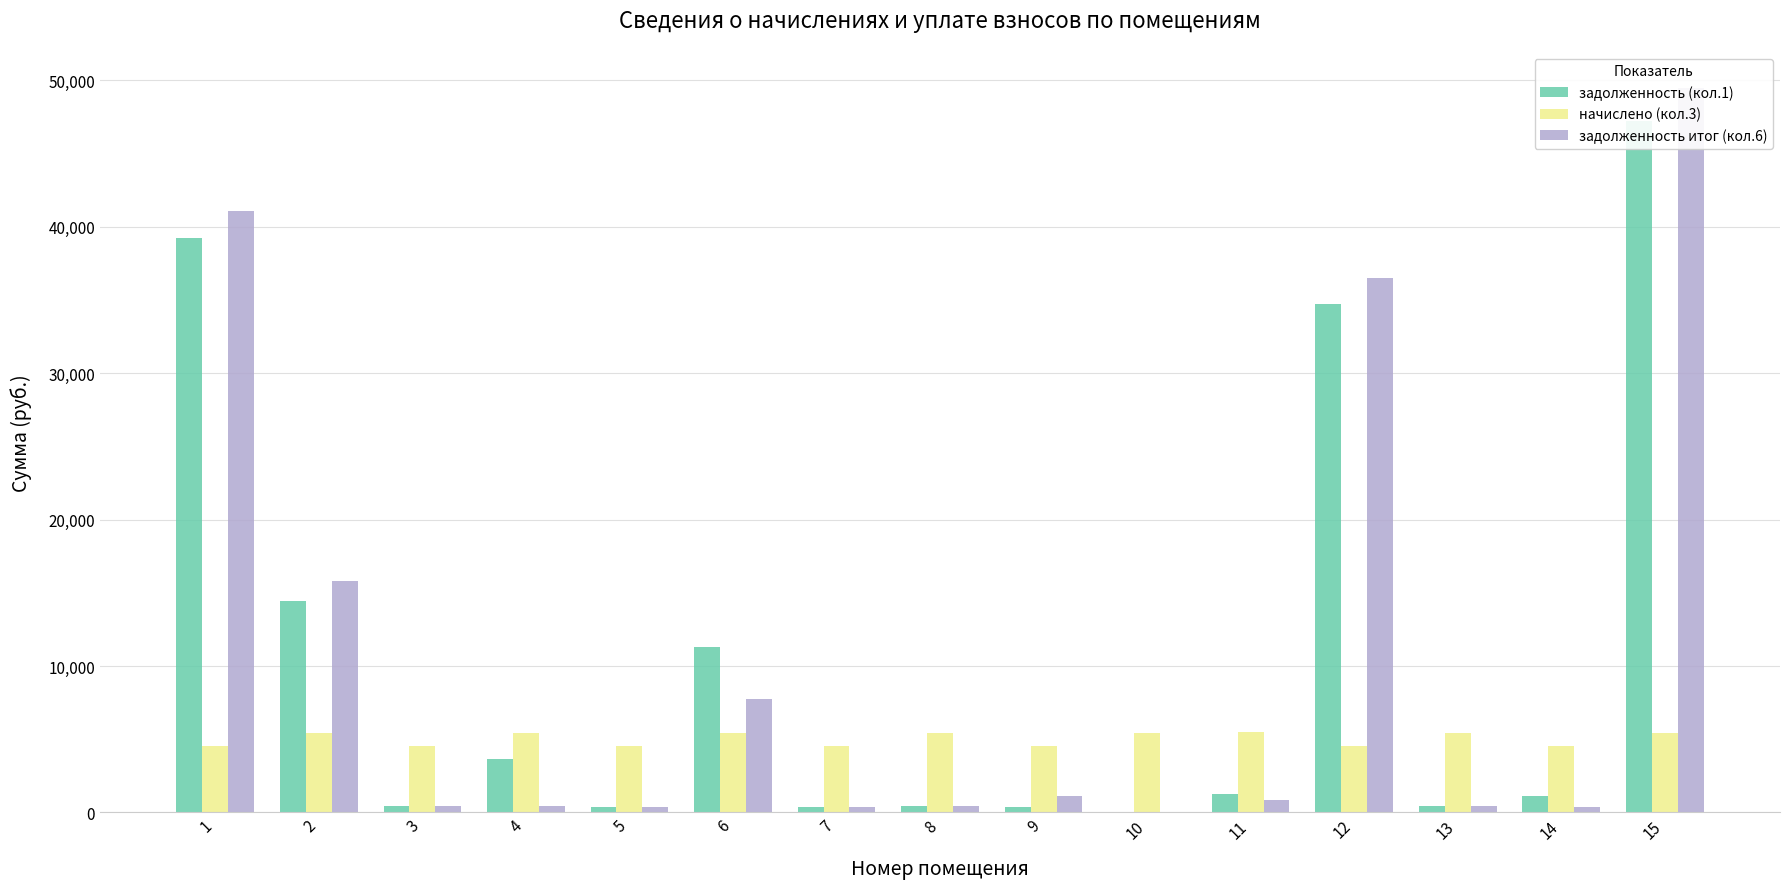

Which category has the lowest value in the начислено (кол.3) series?

5